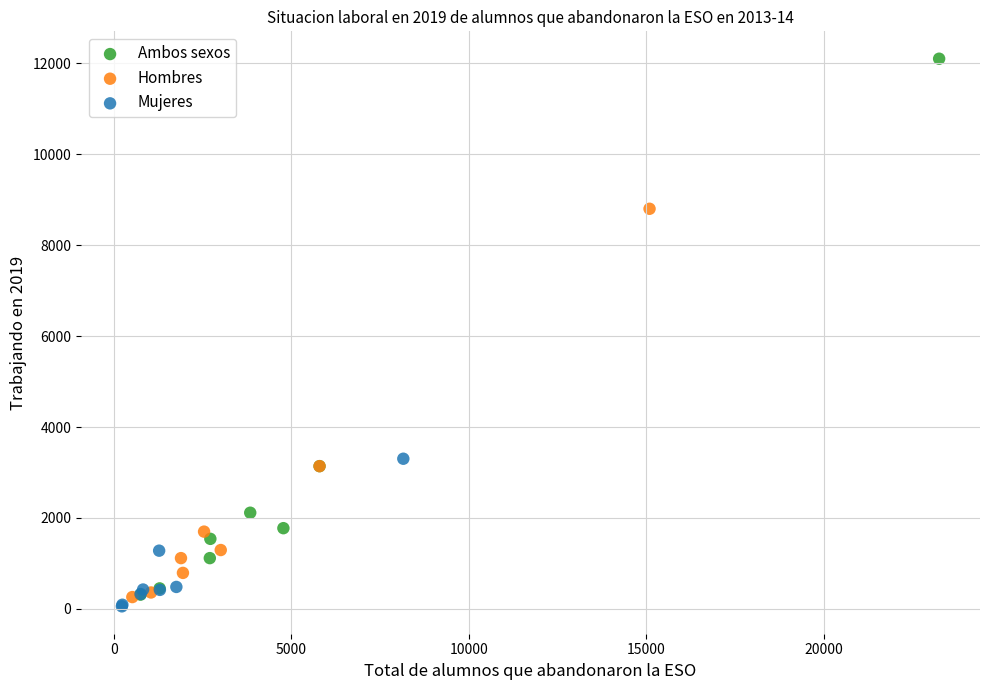

Which series has the largest Y range (max minus min)?

Ambos sexos